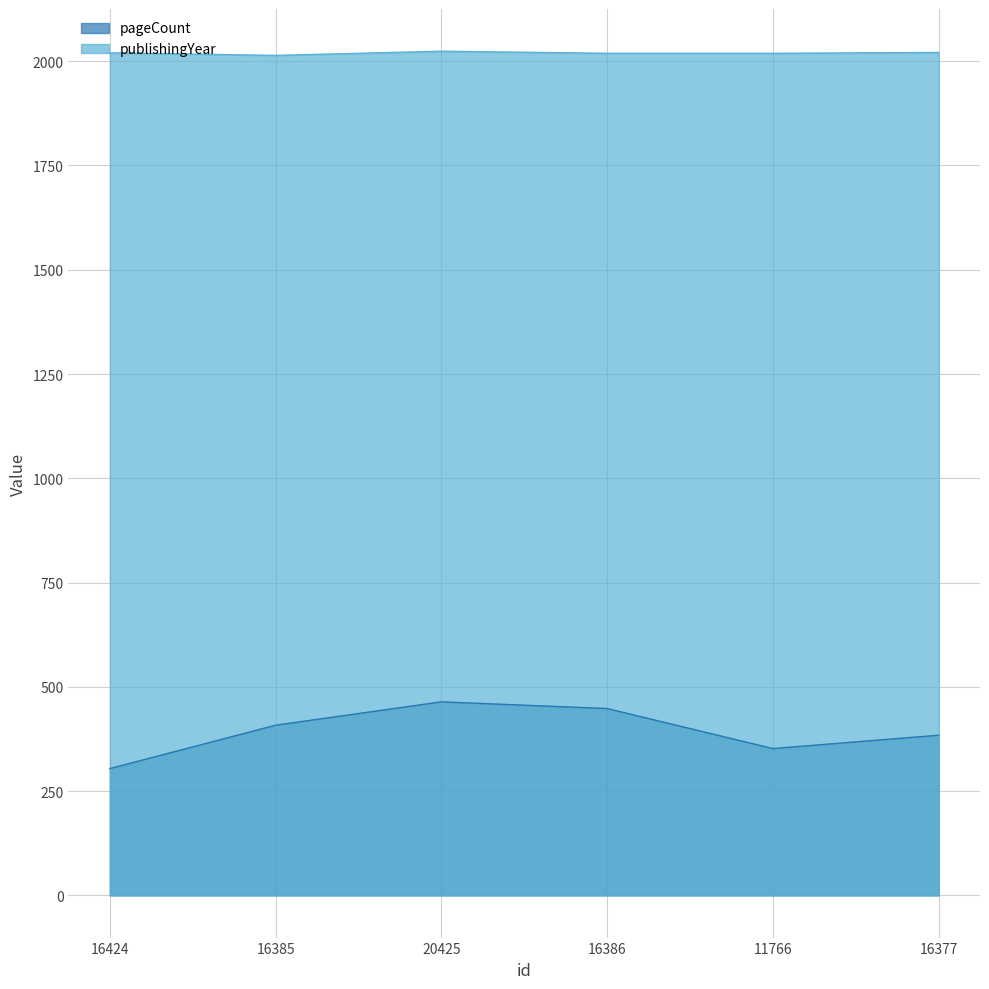

How many lines are shown in the chart?

2